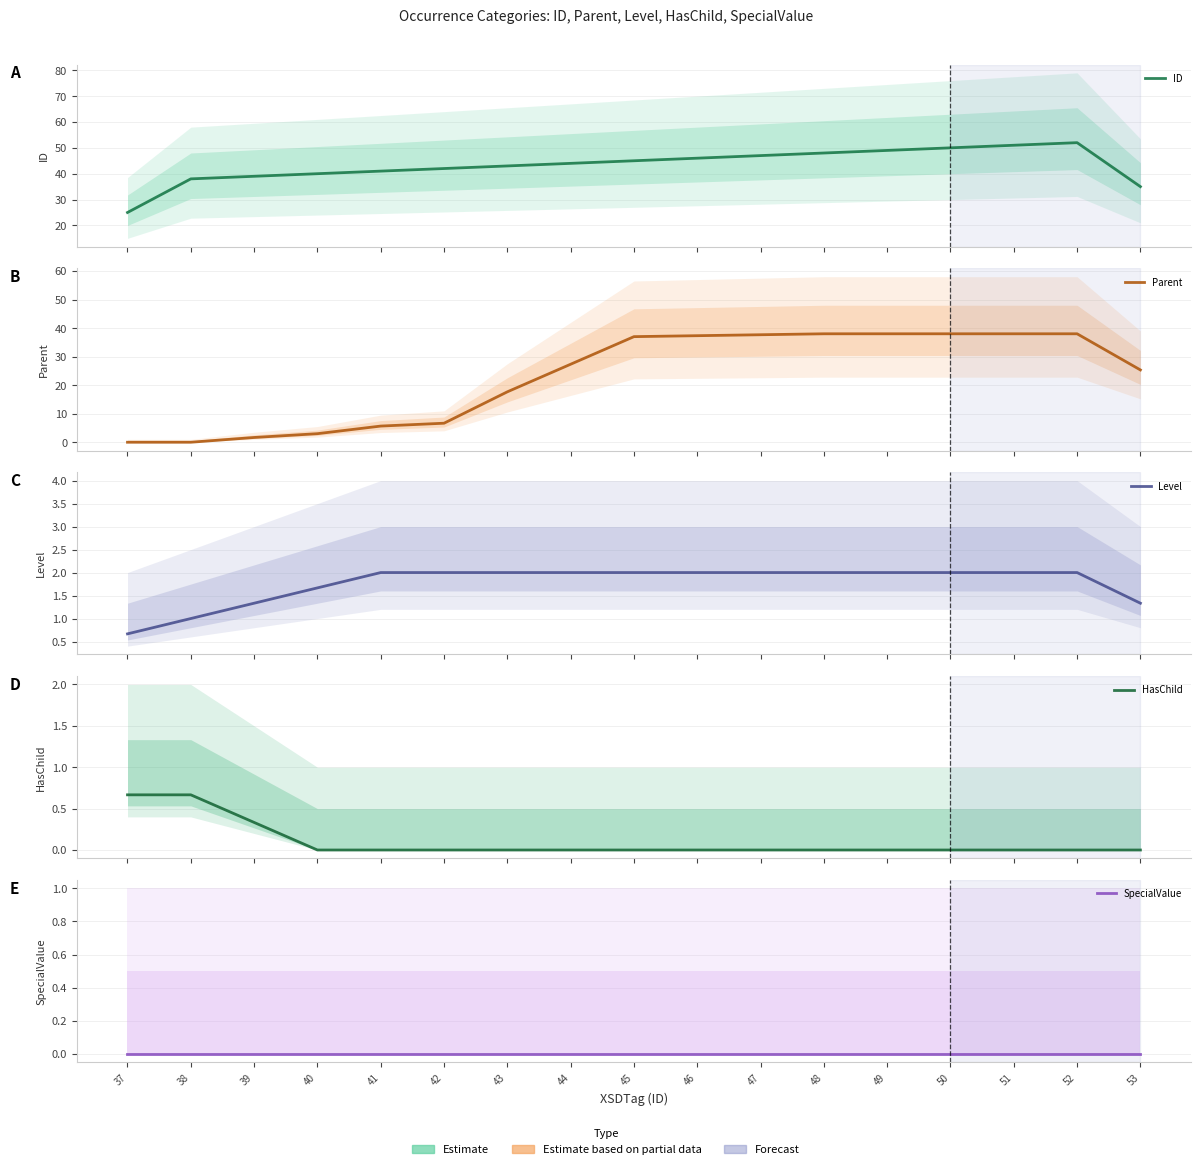

True or false: ID and Level cross at least once.

False